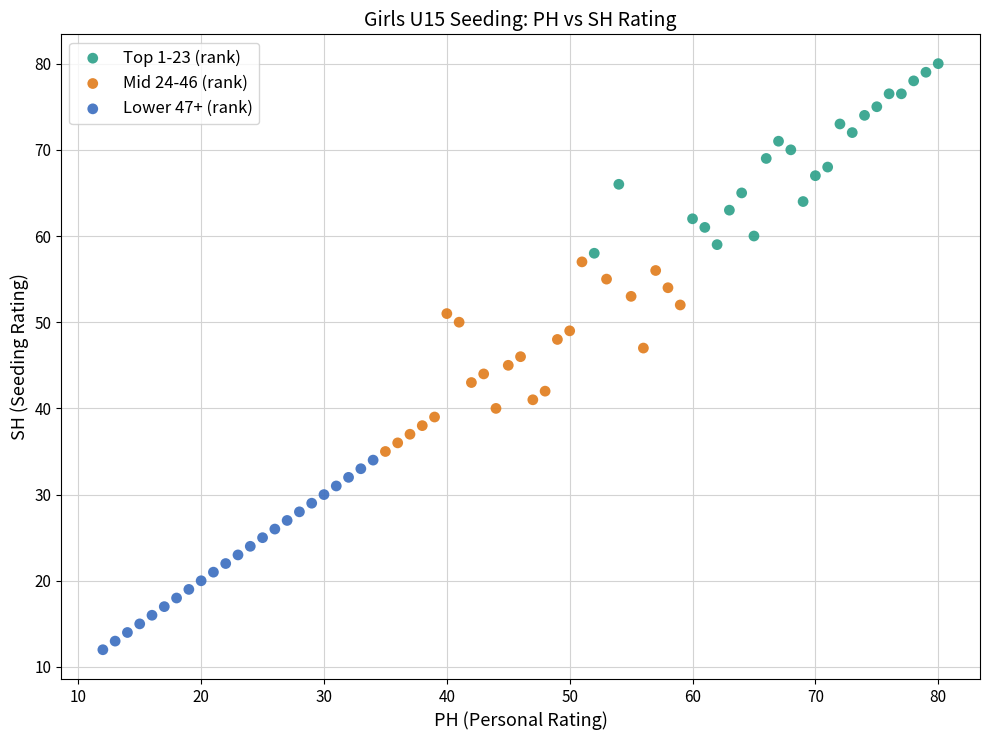

Which series reaches the minimum Y coordinate?

Lower 47+ (rank)